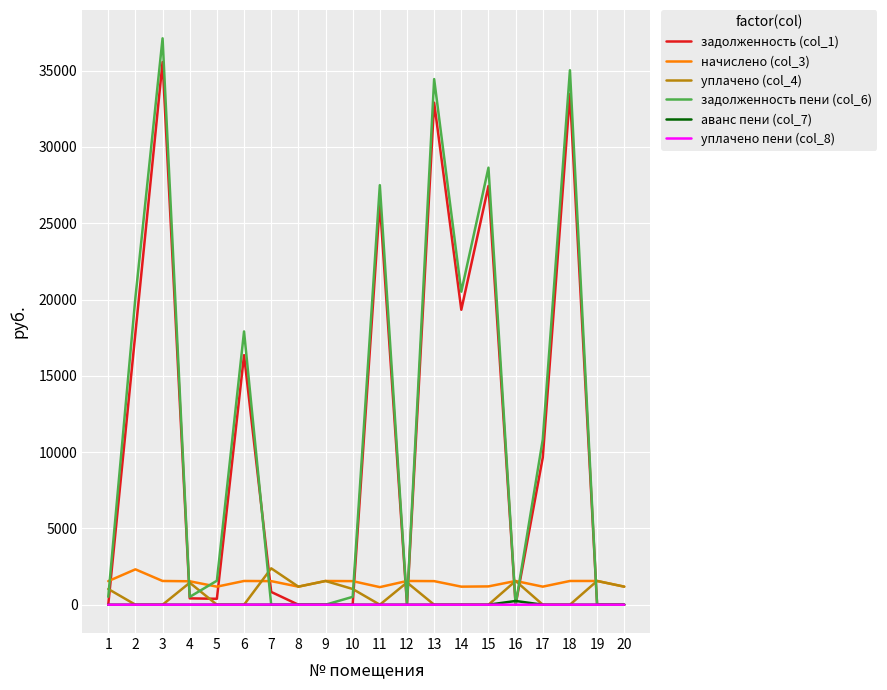

Which series changed the most between 3 and 14?

задолженность пени (col_6)